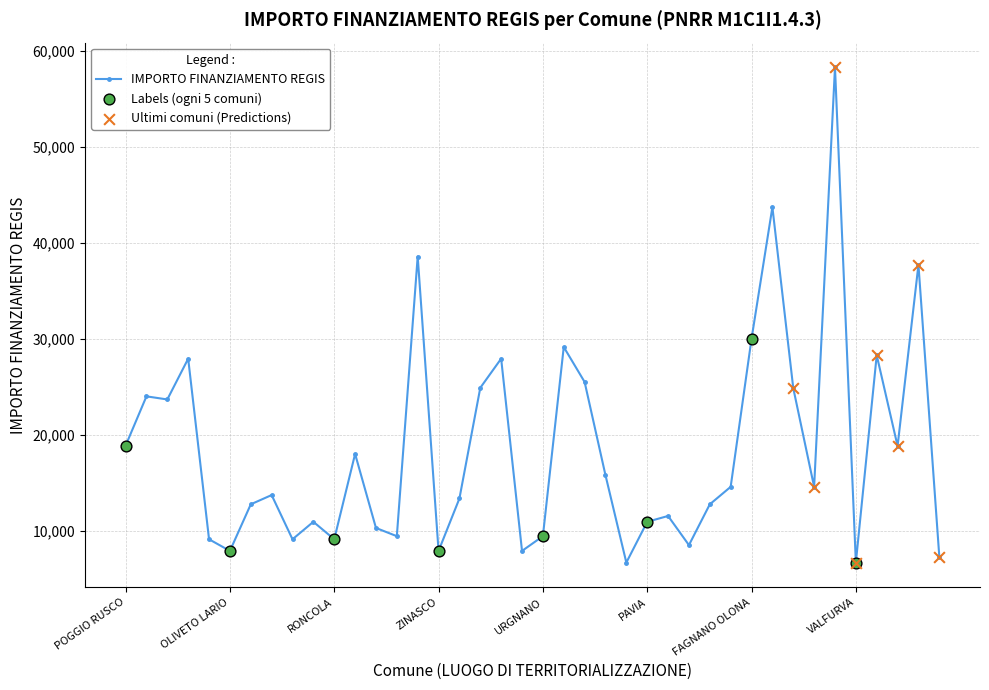

What is the sum of all values?

740204